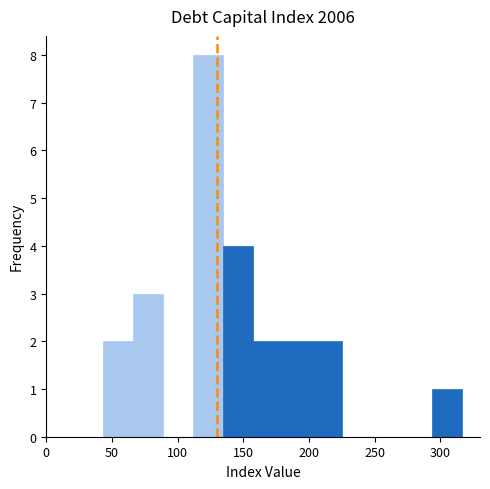

Reading left to right, transcribe this chart: for each bar, give the range it covers on the x-axis and its height. Neither the bar edges nor the heights are printed on the chart, so give them approximately, as read against the axes.

45 to 65: 2
65 to 90: 3
90 to 110: 0
110 to 135: 8
135 to 155: 4
155 to 180: 2
180 to 205: 2
205 to 225: 2
225 to 250: 0
250 to 270: 0
270 to 295: 0
295 to 315: 1